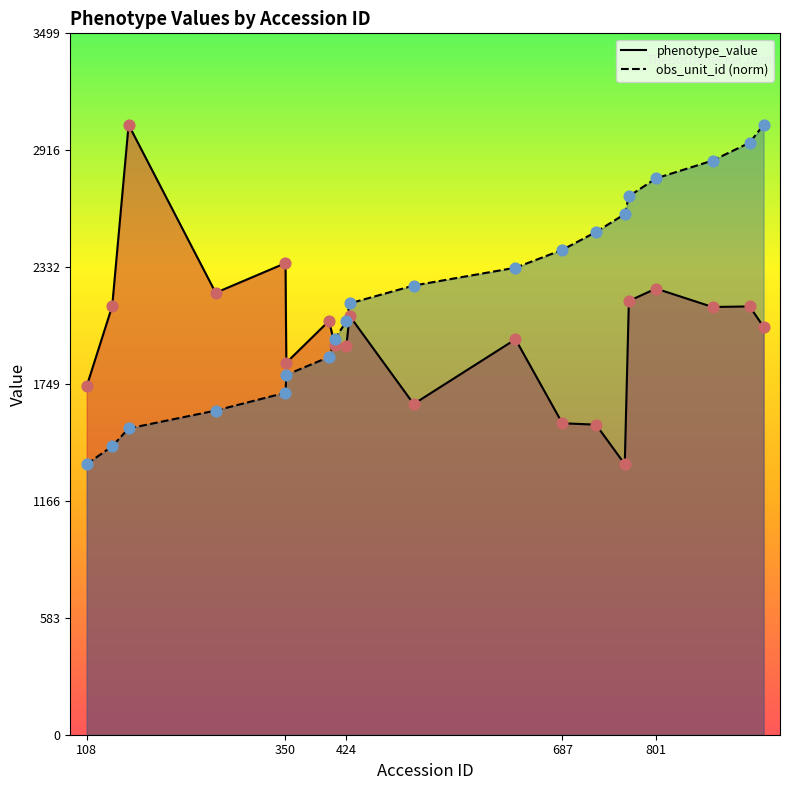

Which series reaches the minimum Y coordinate?

phenotype_value